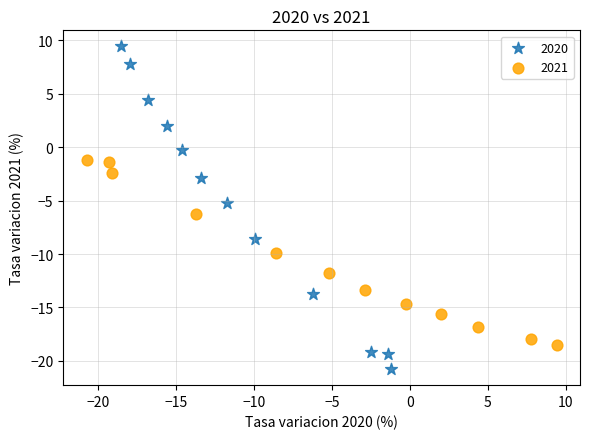

What are all the series names shown in the legend?

2020, 2021